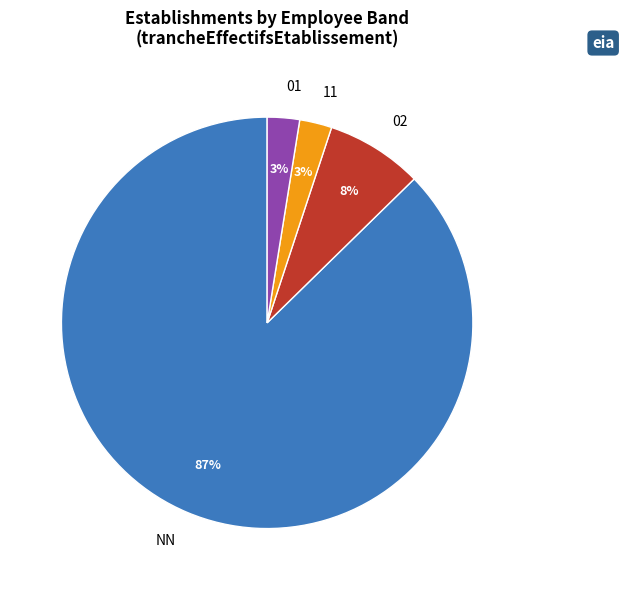

The NN slice represents 75% of the pie. True or false?

False